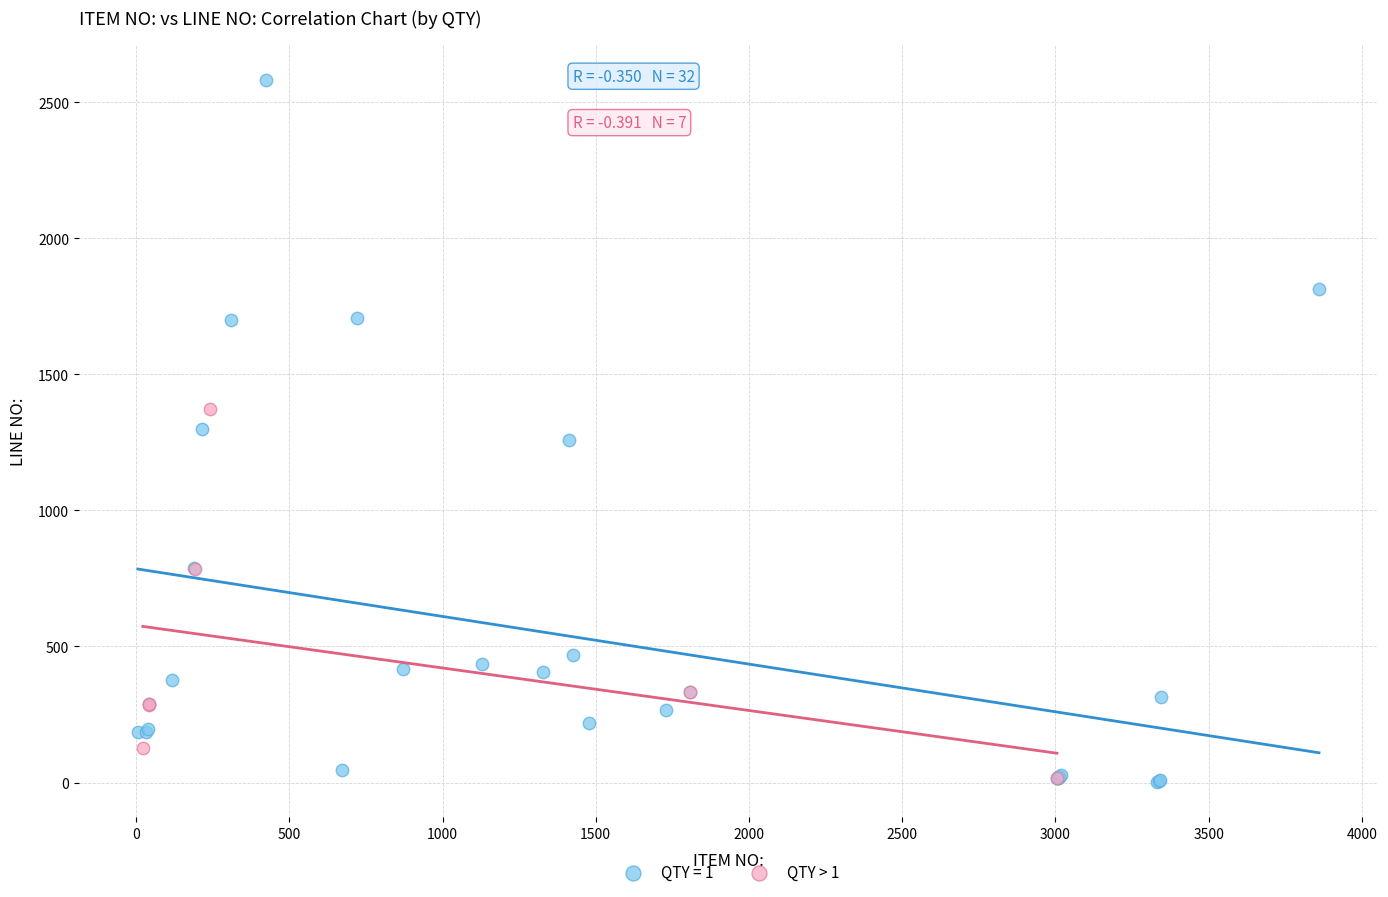

Which series has the widest spread of Y values?

QTY = 1